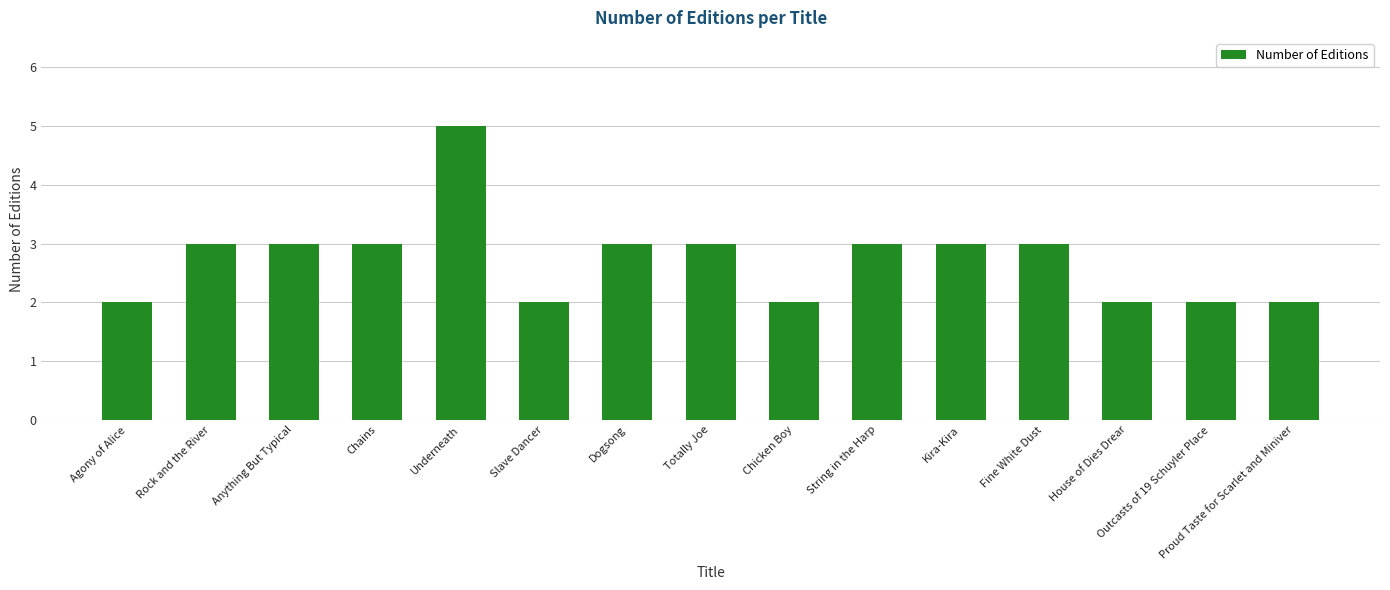

Reading left to right, transcribe all the data shown in this chart.

Agony of Alice=2	Rock and the River=3	Anything But Typical=3	Chains=3	Underneath=5	Slave Dancer=2	Dogsong=3	Totally Joe=3	Chicken Boy=2	String in the Harp=3	Kira-Kira=3	Fine White Dust=3	House of Dies Drear=2	Outcasts of 19 Schuyler Place=2	Proud Taste for Scarlet and Miniver=2